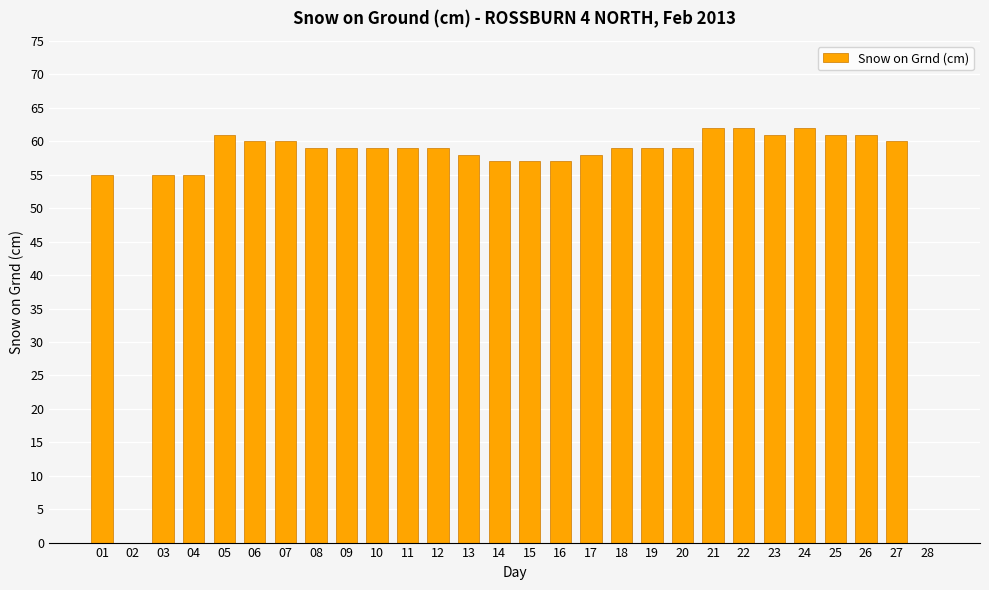

What is the maximum value shown in the chart?

62